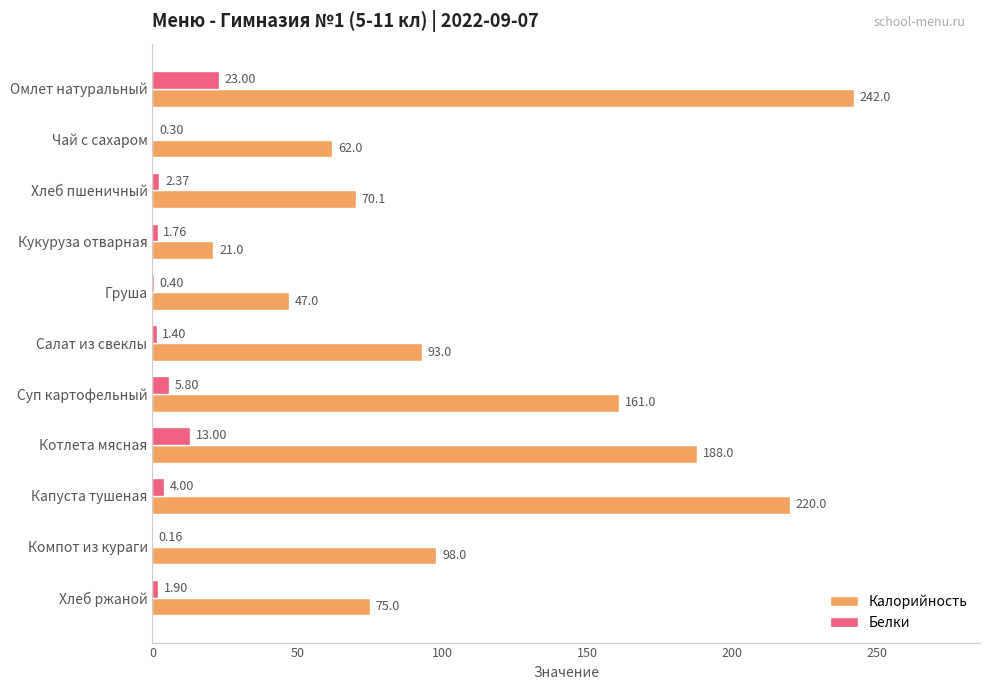

At which label is Белки closest to 11?

Котлета мясная